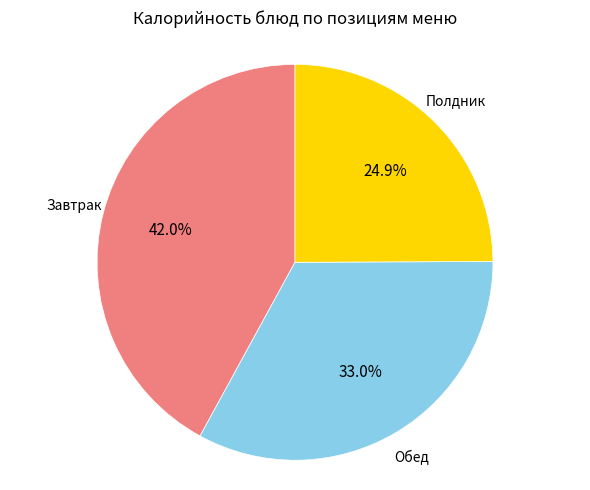

Does any single category account for the majority?

No